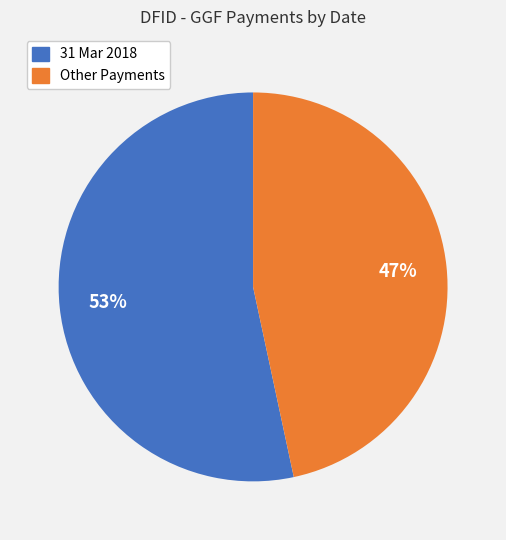

How many segments does this pie chart have?

2